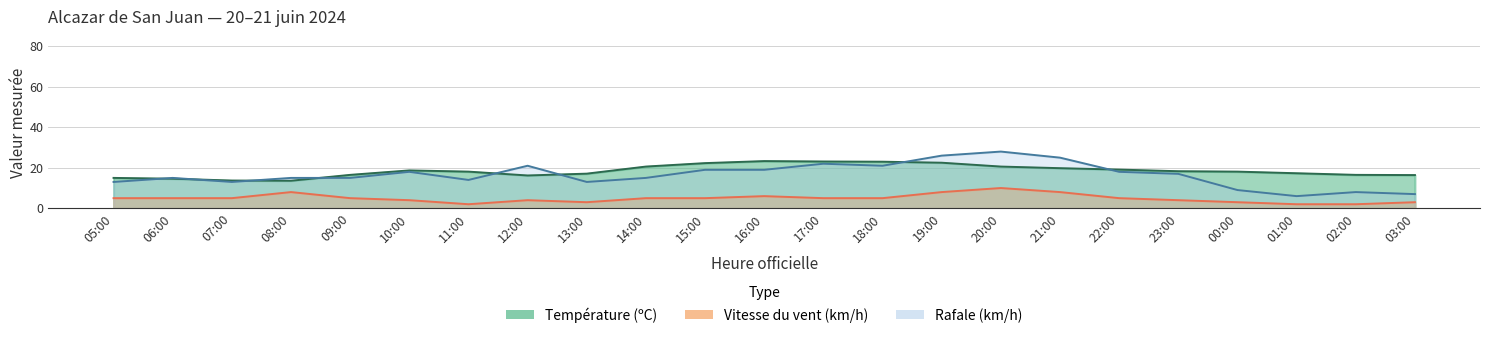

Where do Rafale (km/h) and Température (ºC) first cross each other?

05:00 and 06:00